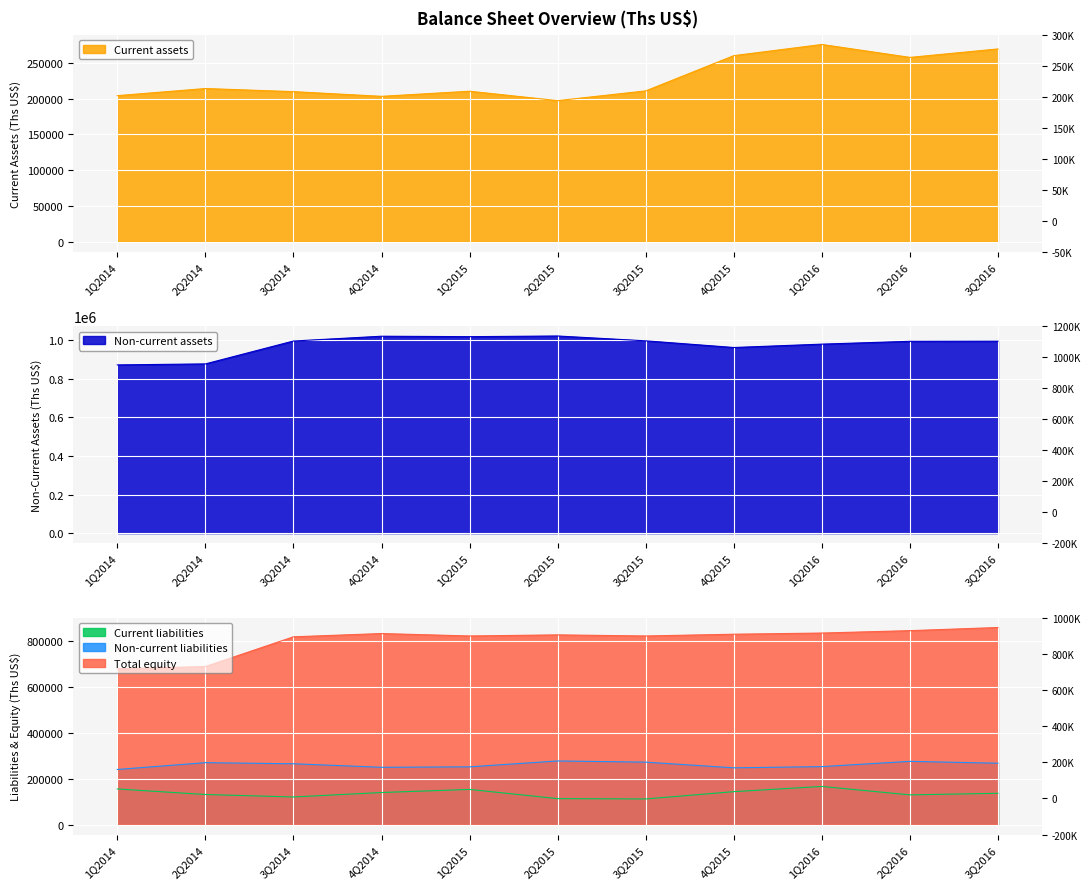

What is the label of the 10th point from the left?

2Q2016